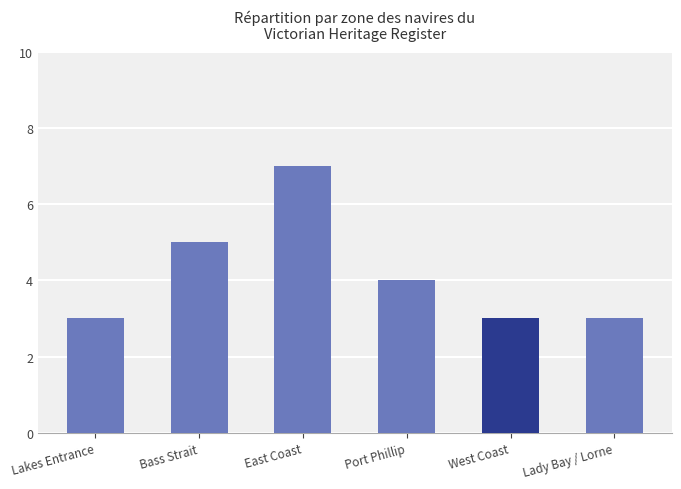

What is the difference between the second highest and second lowest values?

2